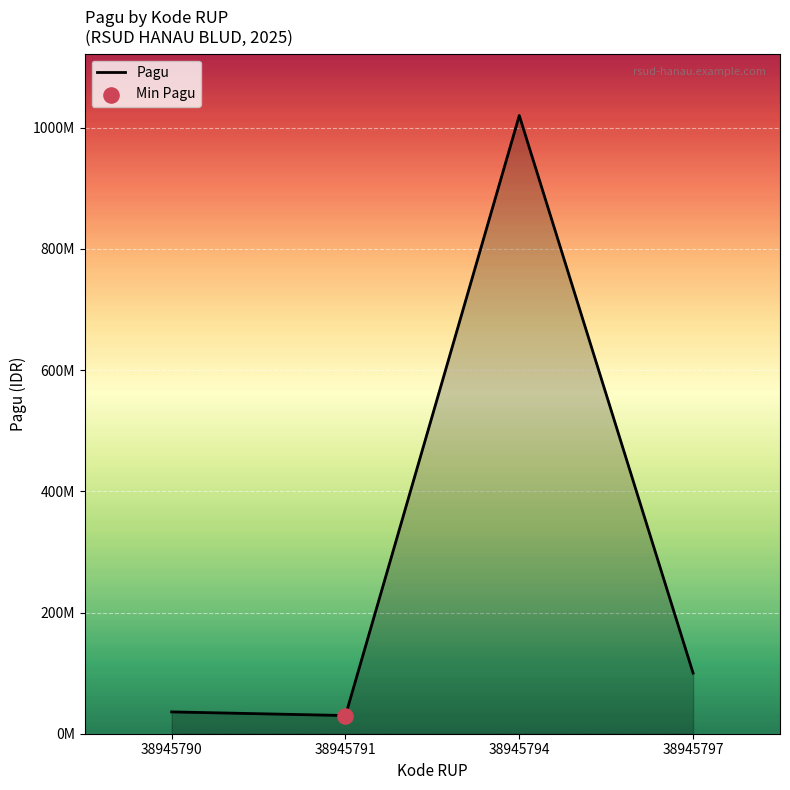

Between 38945797 and 38945791, which is larger?

38945797